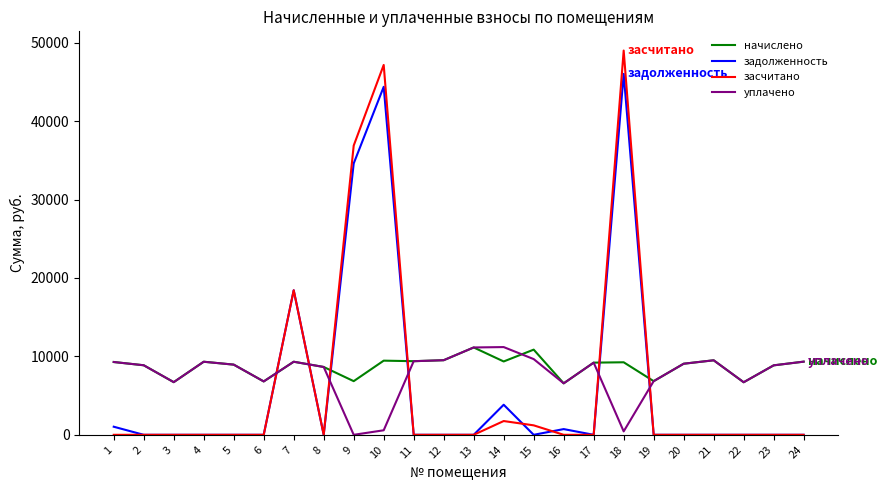

Between 1 and 10, which series saw the biggest shift?

засчитано